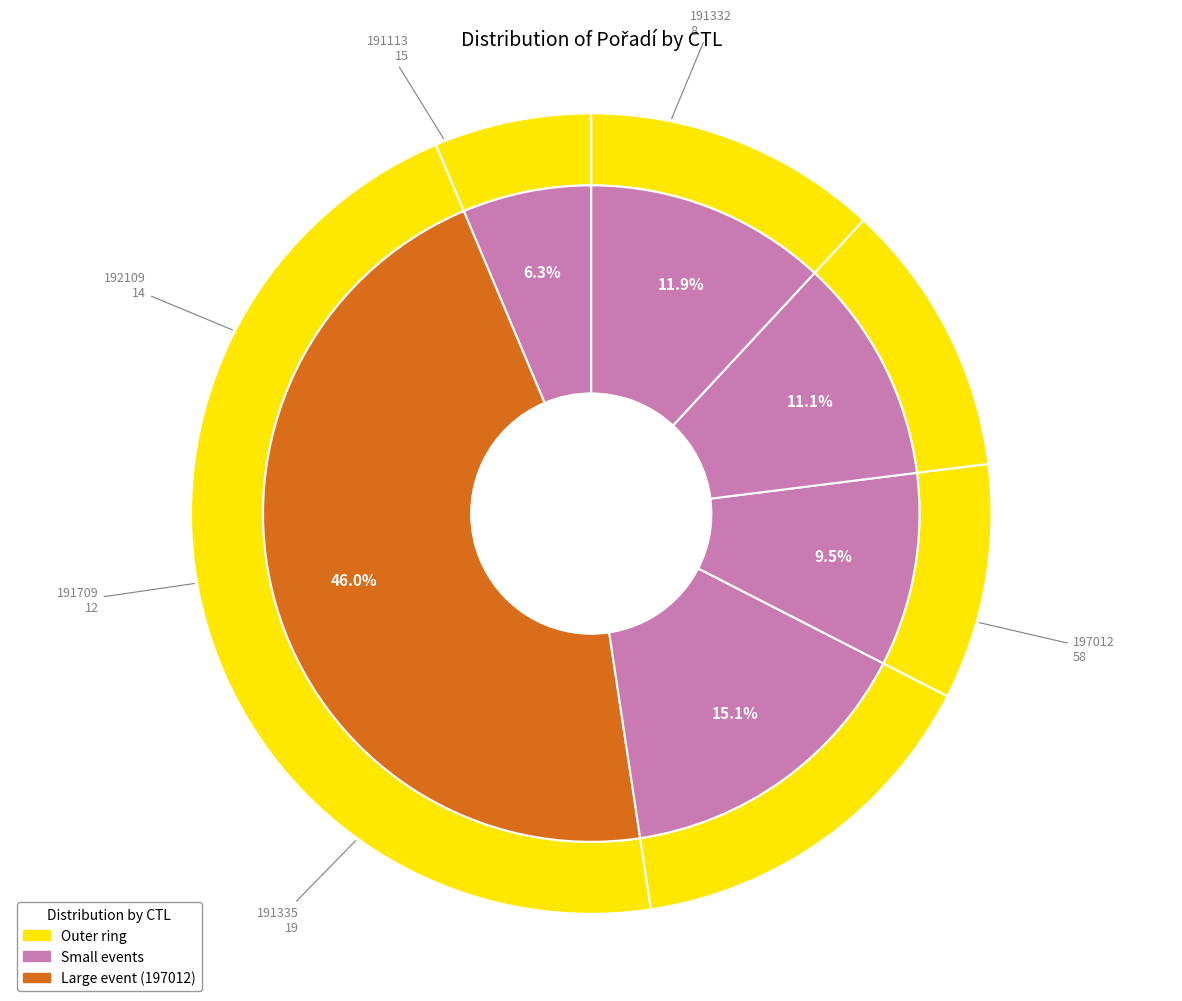

Count the number of slices in the pie.

6